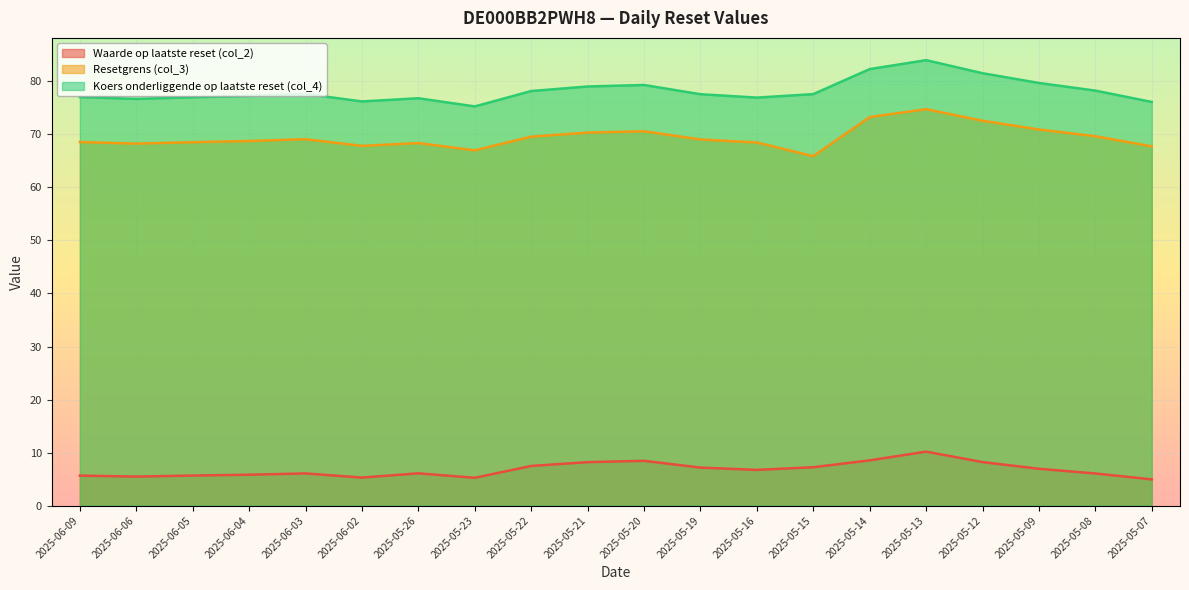

True or false: Resetgrens (col_3) and Koers onderliggende op laatste reset (col_4) cross at least once.

False